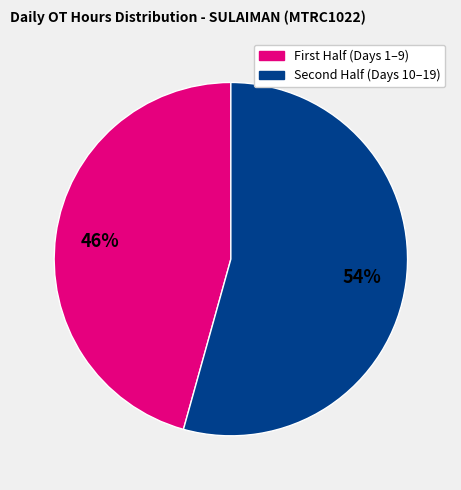

To the nearest percent, what is the average slice percentage?

50%